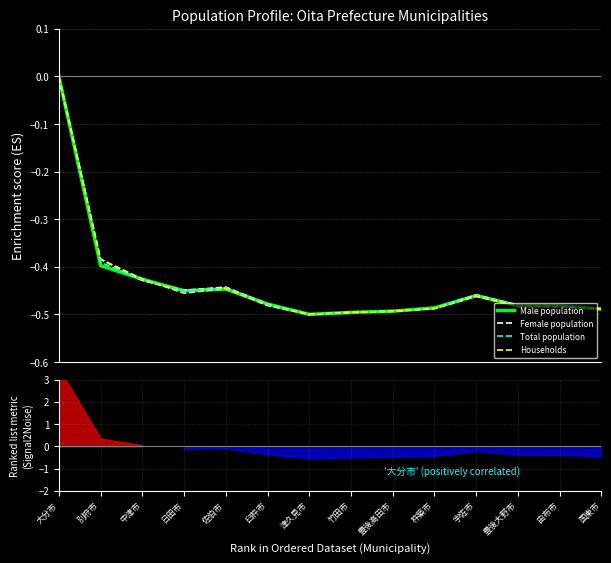

Reading left to right, what are all the values shown in this chart?

Male population: 0.0	-0.4	-0.4	-0.5	-0.4	-0.5	-0.5	-0.5	-0.5	-0.5	-0.5	-0.5	-0.5	-0.5
Female population: 0.0	-0.4	-0.4	-0.4	-0.4	-0.5	-0.5	-0.5	-0.5	-0.5	-0.5	-0.5	-0.5	-0.5
Total population: 0.0	-0.4	-0.4	-0.4	-0.4	-0.5	-0.5	-0.5	-0.5	-0.5	-0.5	-0.5	-0.5	-0.5
Households: 0.0	-0.4	-0.4	-0.5	-0.4	-0.5	-0.5	-0.5	-0.5	-0.5	-0.5	-0.5	-0.5	-0.5